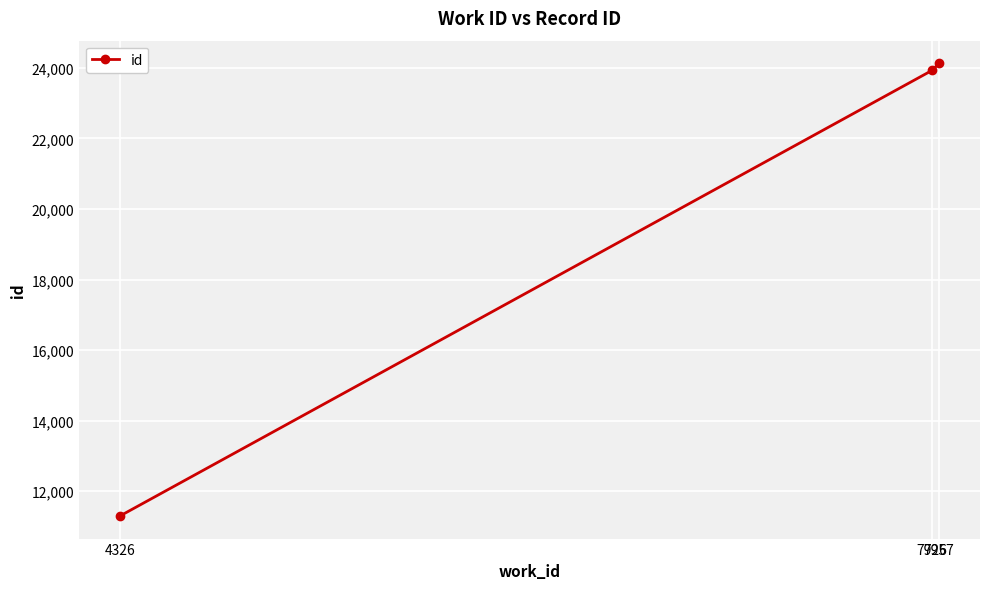

What is the difference between the values at 7926 and 4326?

12629